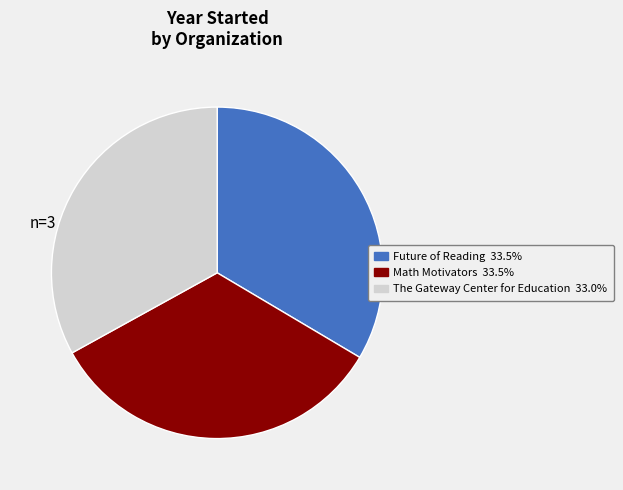

Is it true that Math Motivators is 42% of the pie?

False